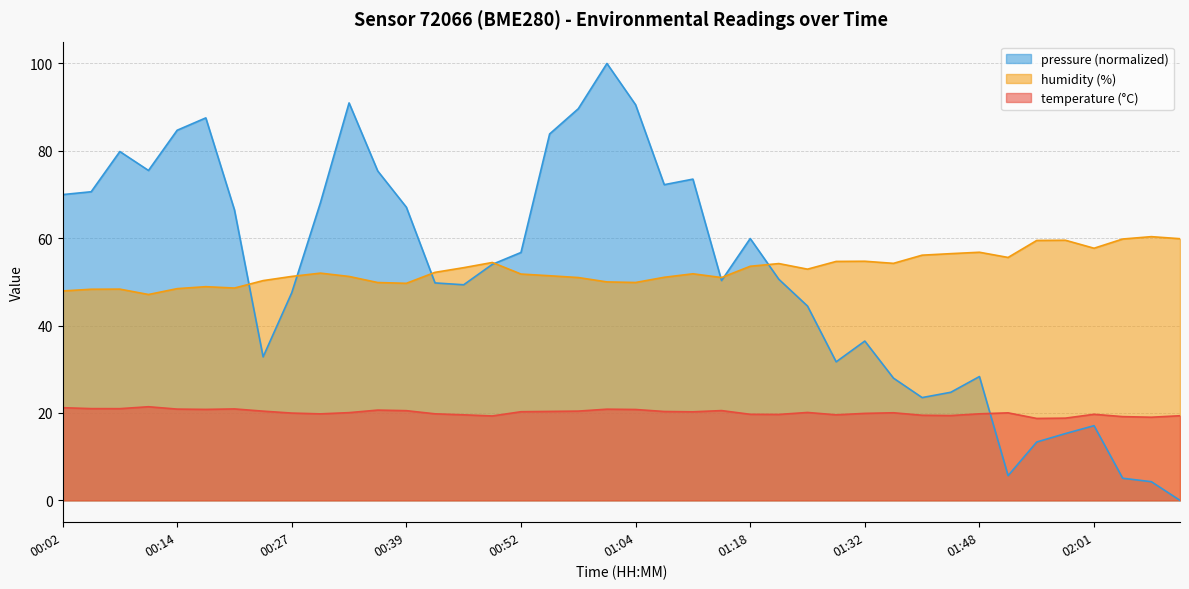

Between 01:01 and 00:21, which is larger?

00:21